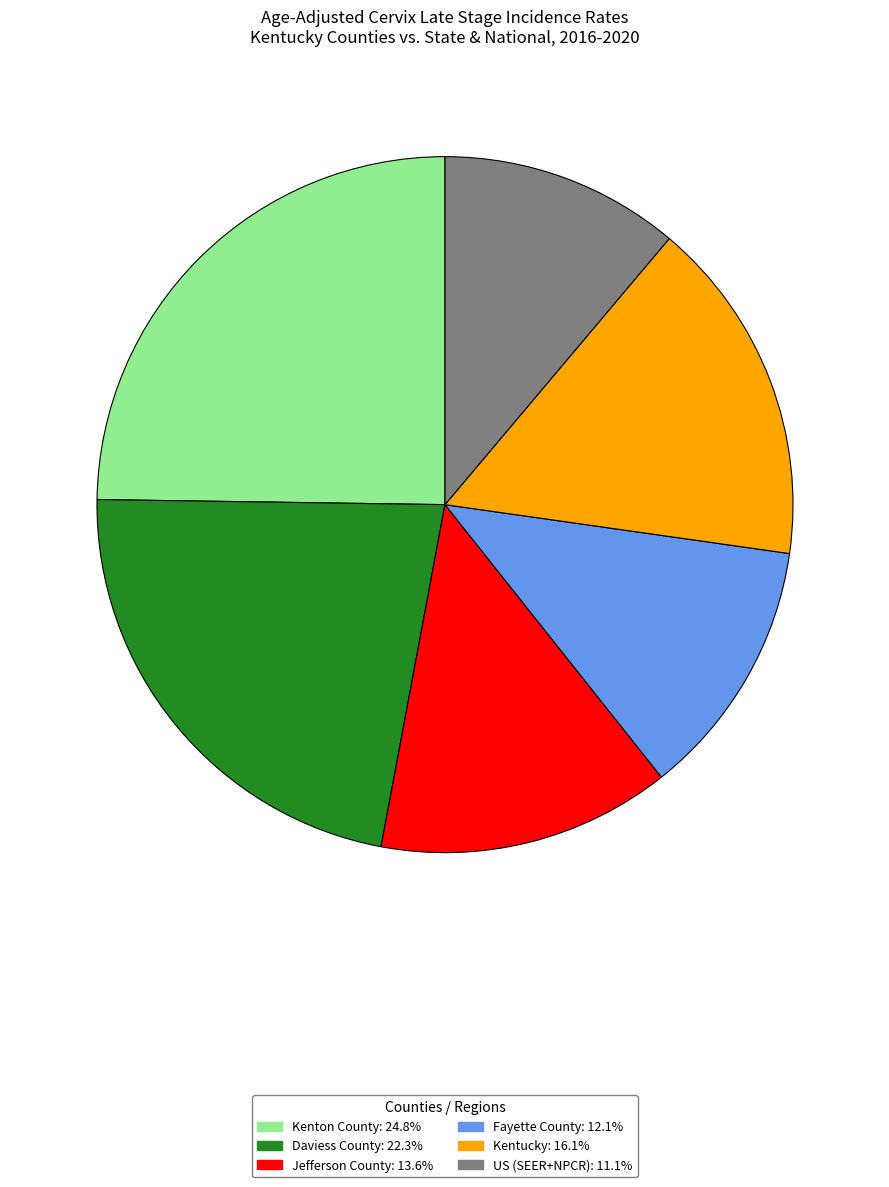

Combined, do US (SEER+NPCR) and Jefferson County account for over 50%?

No